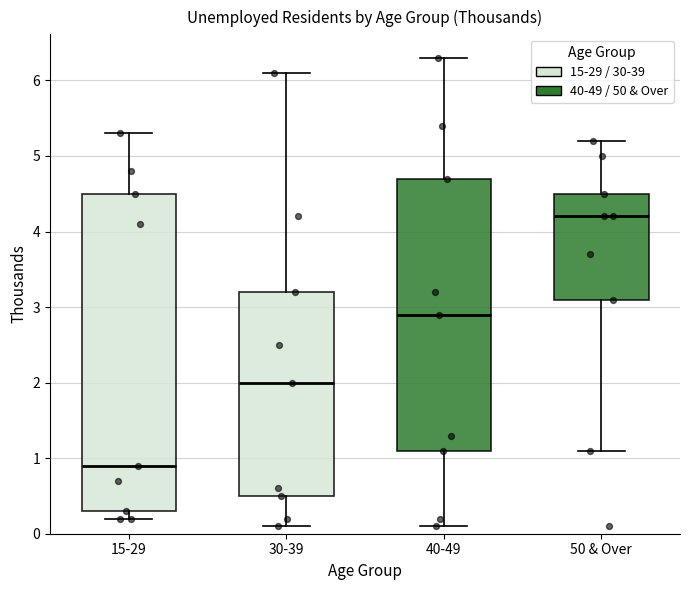

Where is the upper edge of the box for 50 & Over on the y-axis? The values are not printed on the chart, so give them approximately, as read against the axis.

4.5